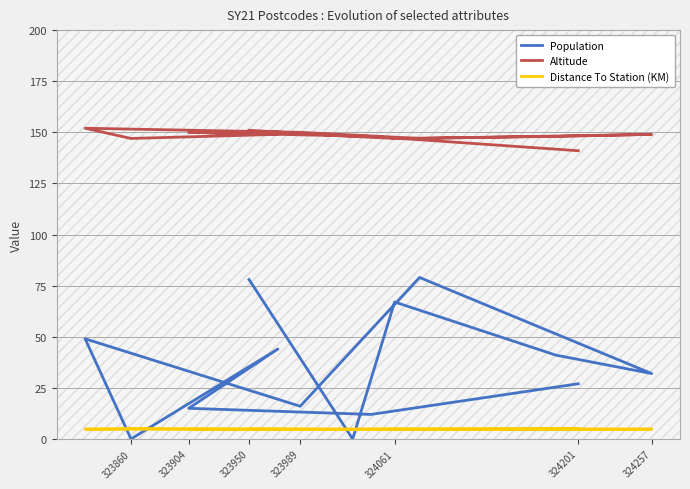

How many interior local valleys does the Population series have?

5